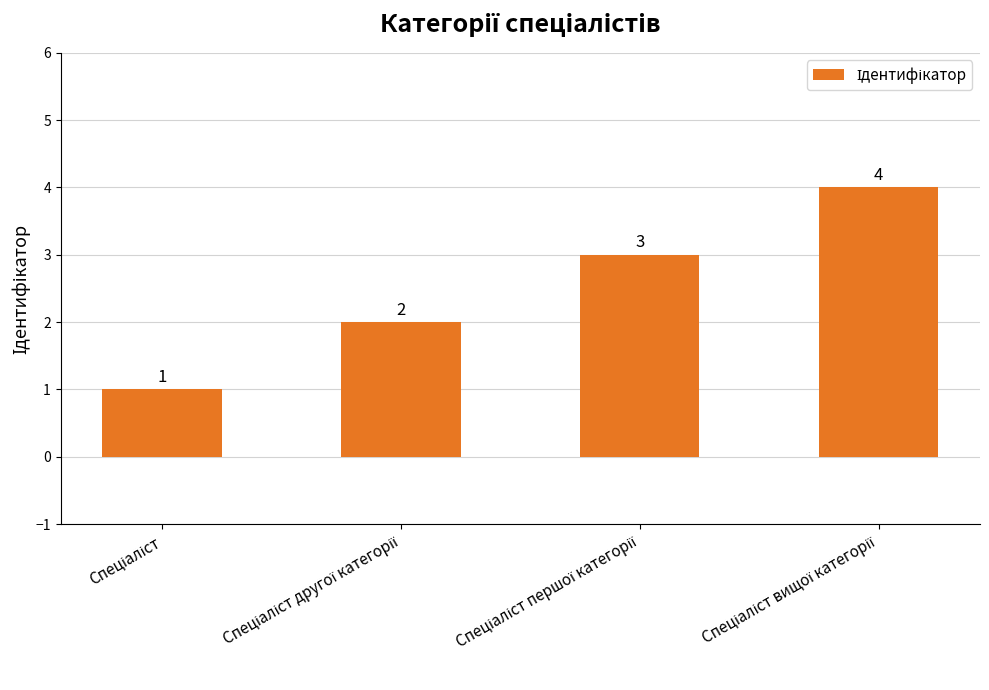

What is the difference between the maximum and minimum values?

3